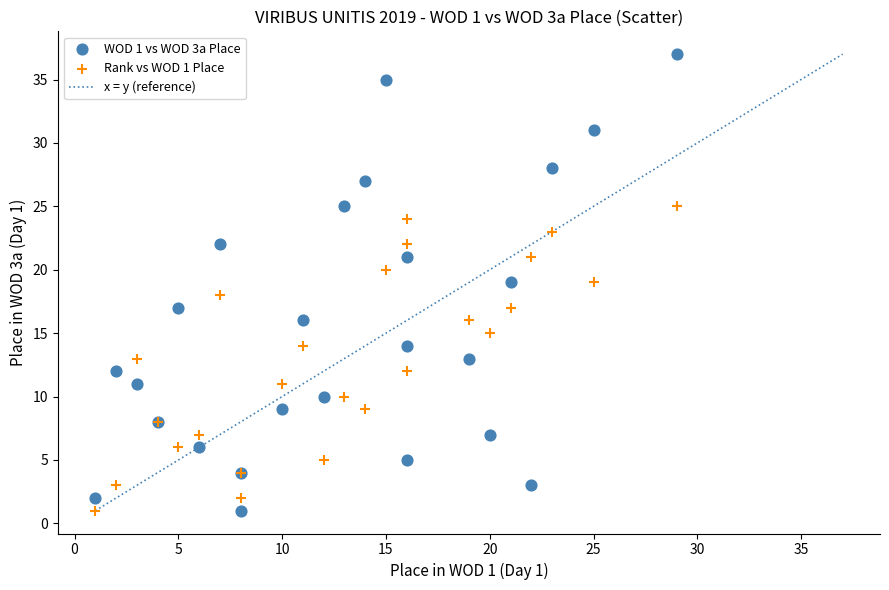

Which series contains the highest Y value?

WOD 1 vs WOD 3a Place